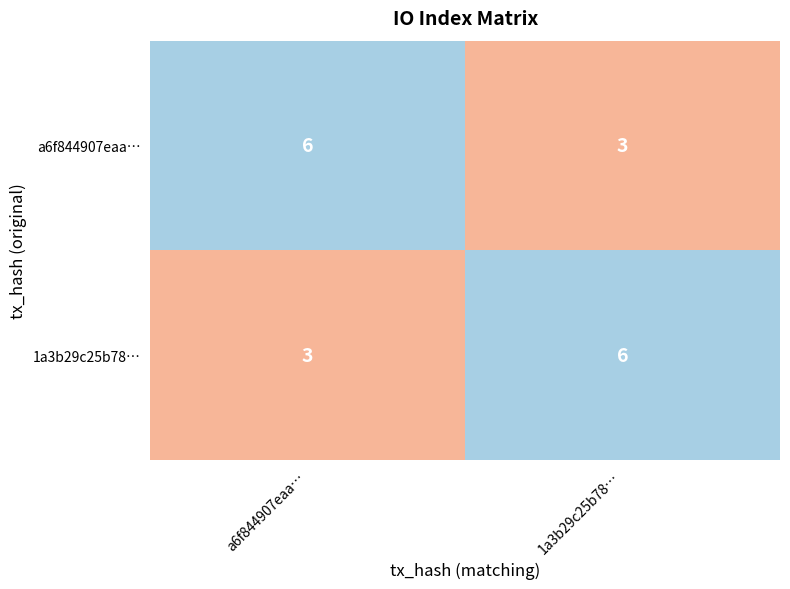

What is the difference between the highest and lowest values at a6f844907eaa…?

3